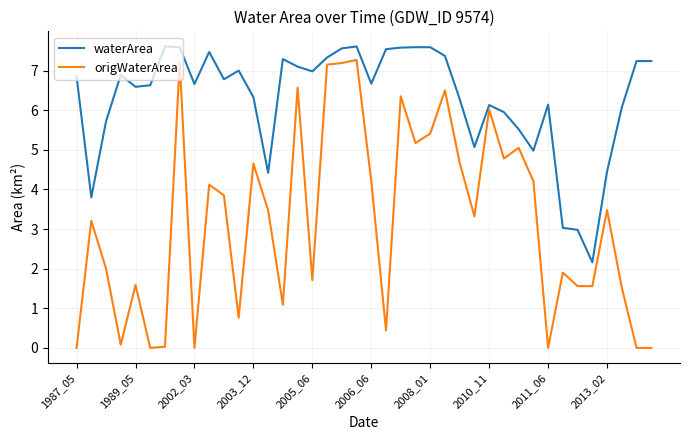

True or false: waterArea and origWaterArea intersect in this chart.

False